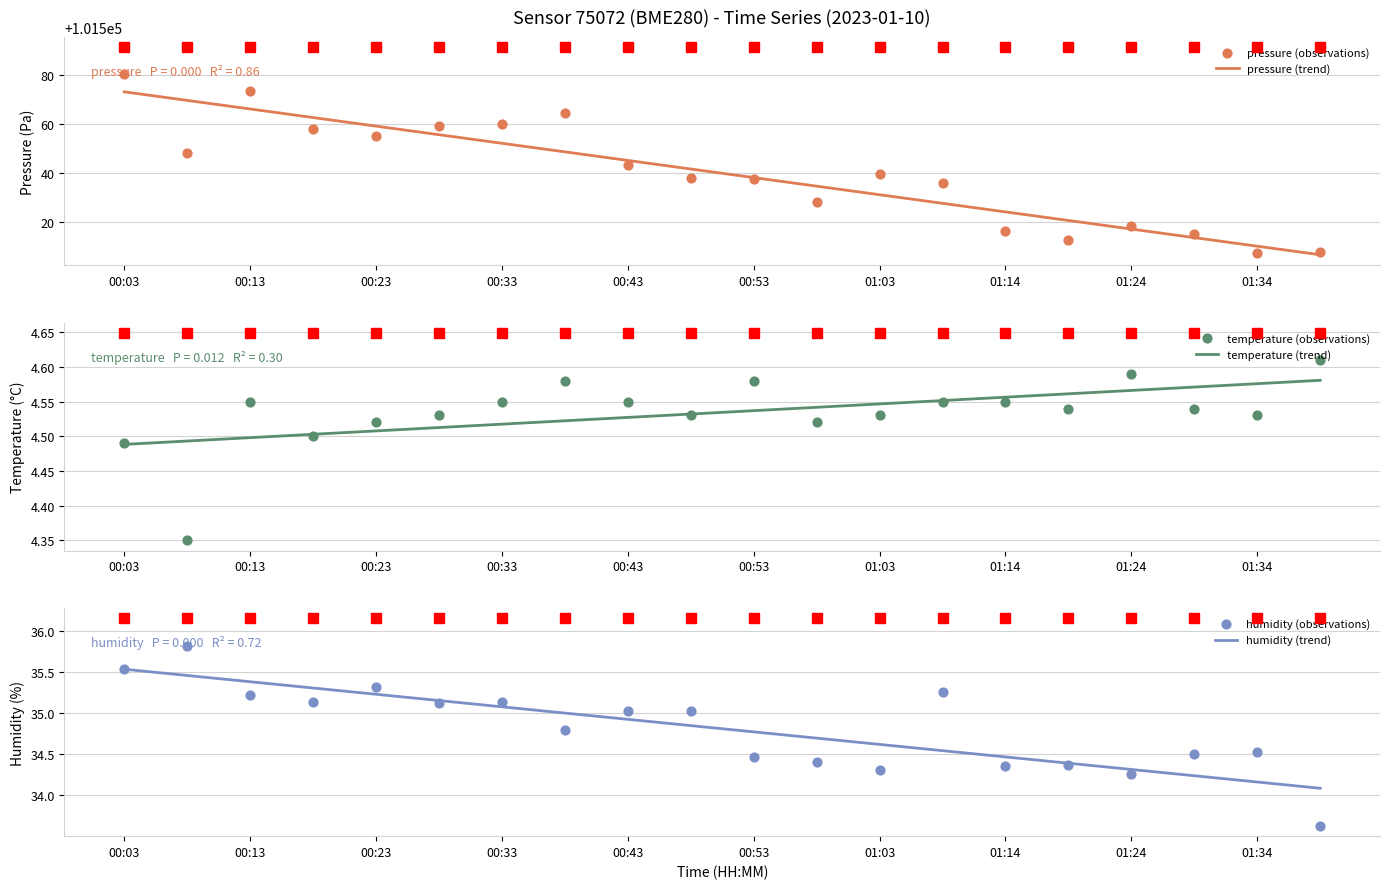

At which category is the sum across all series the highest?

00:03